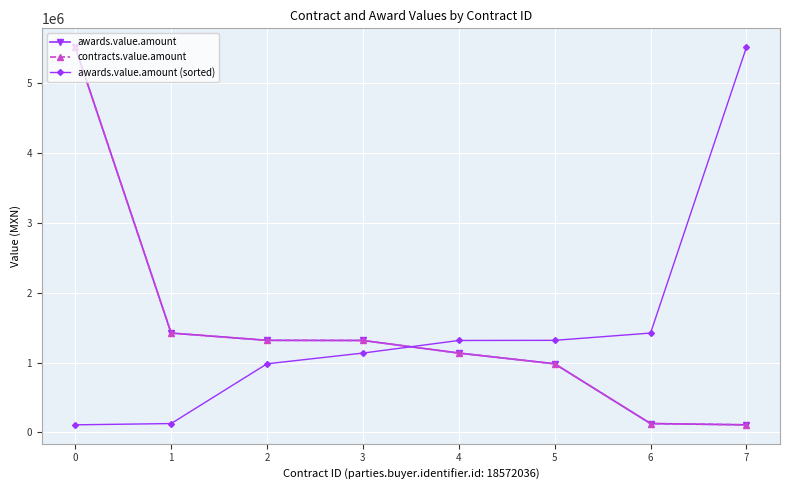

What is the value of the contracts.value.amount point at the 1st from the left?

5513358.8